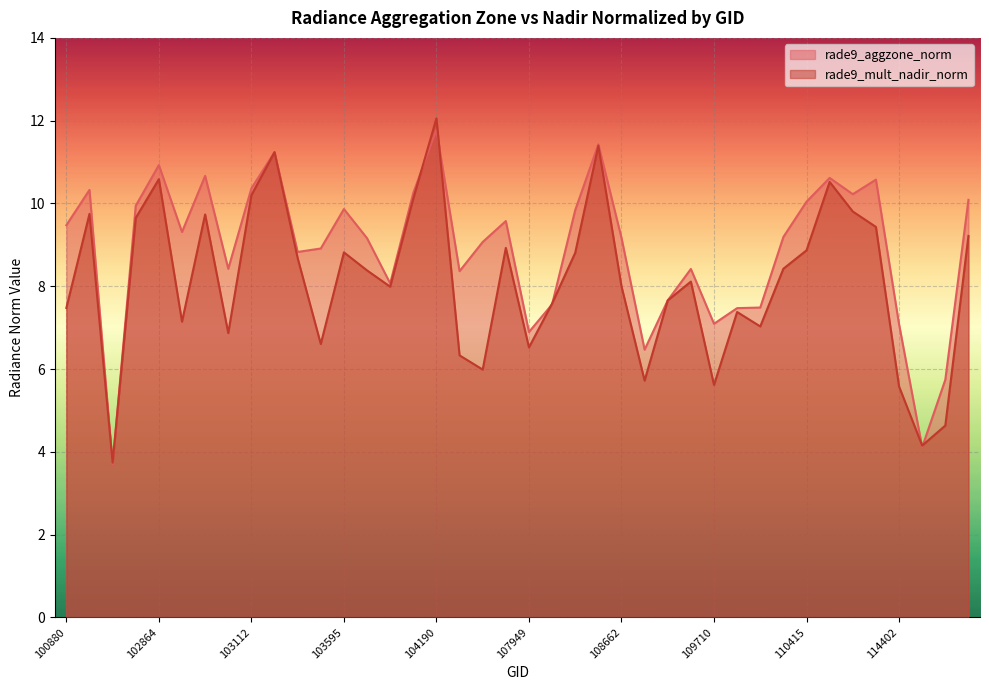

Which series changed the most between 103112 and 108662?

rade9_mult_nadir_norm